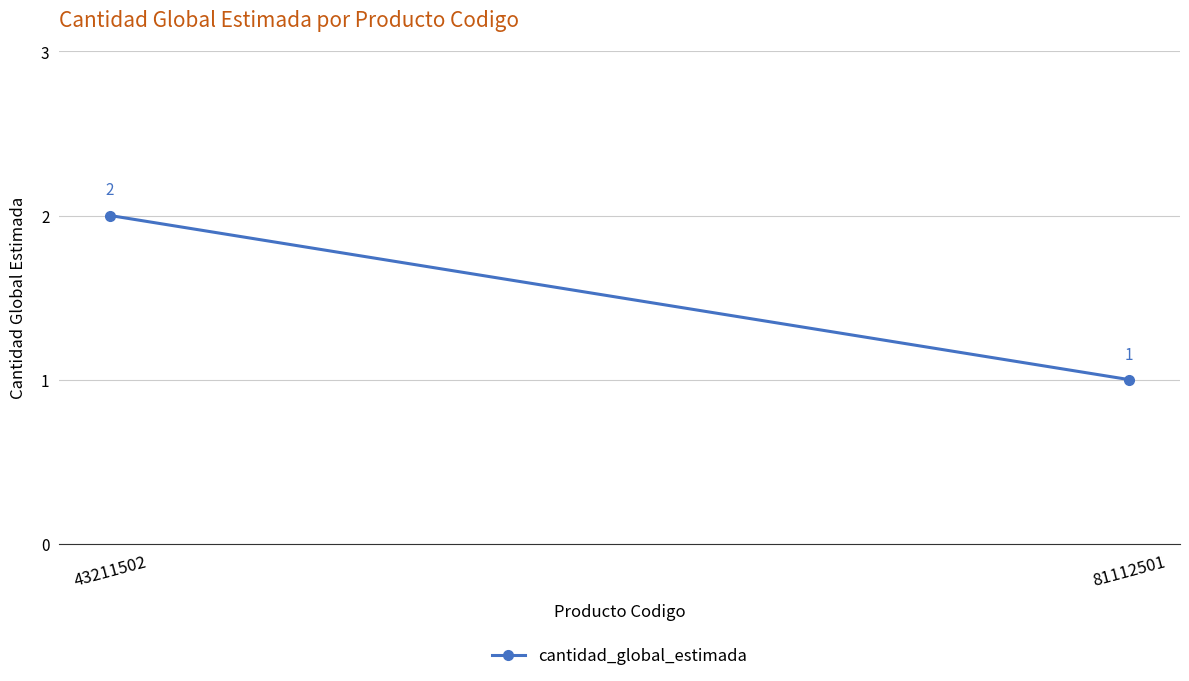

Is this an area chart (filled region under the line)?

No